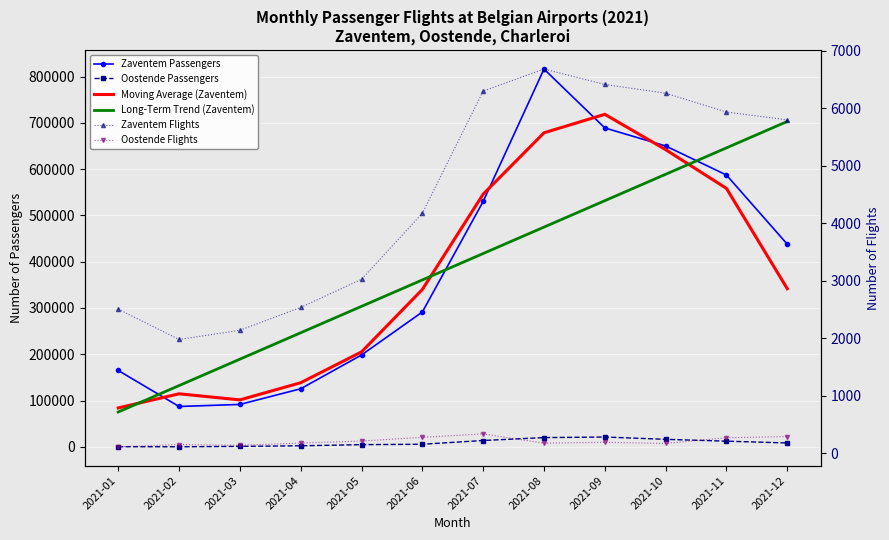

Reading left to right, transcribe all the data shown in this chart.

Zaventem Passengers: 165019.0	87223.0	91669.0	125506.0	198472.0	291362.0	530111.0	816089.0	688931.0	649973.0	587185.0	437773.0
Oostende Passengers: 366.0	212.0	1085.0	2312.0	4826.0	5668.0	13751.0	20034.0	21302.0	16278.0	12336.0	8433.0
Moving Average (Zaventem): 84080.7	114637.0	101466.0	138549.0	205113.3	339981.7	545854.0	678377.0	718331.0	642029.7	558310.3	341652.7
Long-Term Trend (Zaventem): 75324.7	132376.5	189428.2	246480.0	303531.8	360583.5	417635.3	474687.1	531738.8	588790.6	645842.4	702894.1
Zaventem Flights: 2504.0	1978.0	2137.0	2535.0	3024.0	4172.0	6298.0	6681.0	6413.0	6261.0	5933.0	5797.0
Oostende Flights: 111.0	150.0	137.0	175.0	211.0	275.0	335.0	174.0	189.0	169.0	268.0	289.0